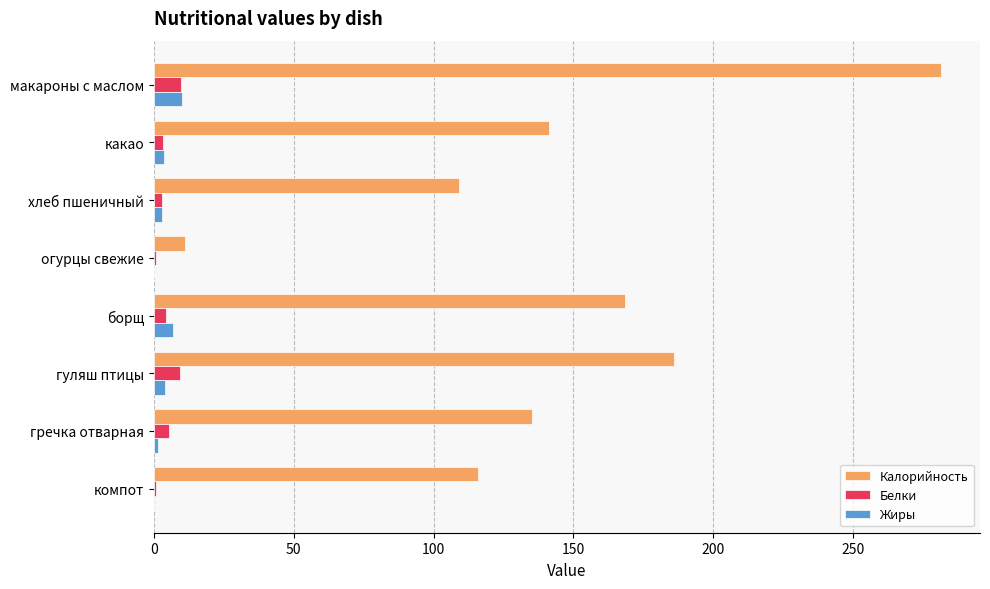

At which label does Калорийность reach its peak?

макароны с маслом